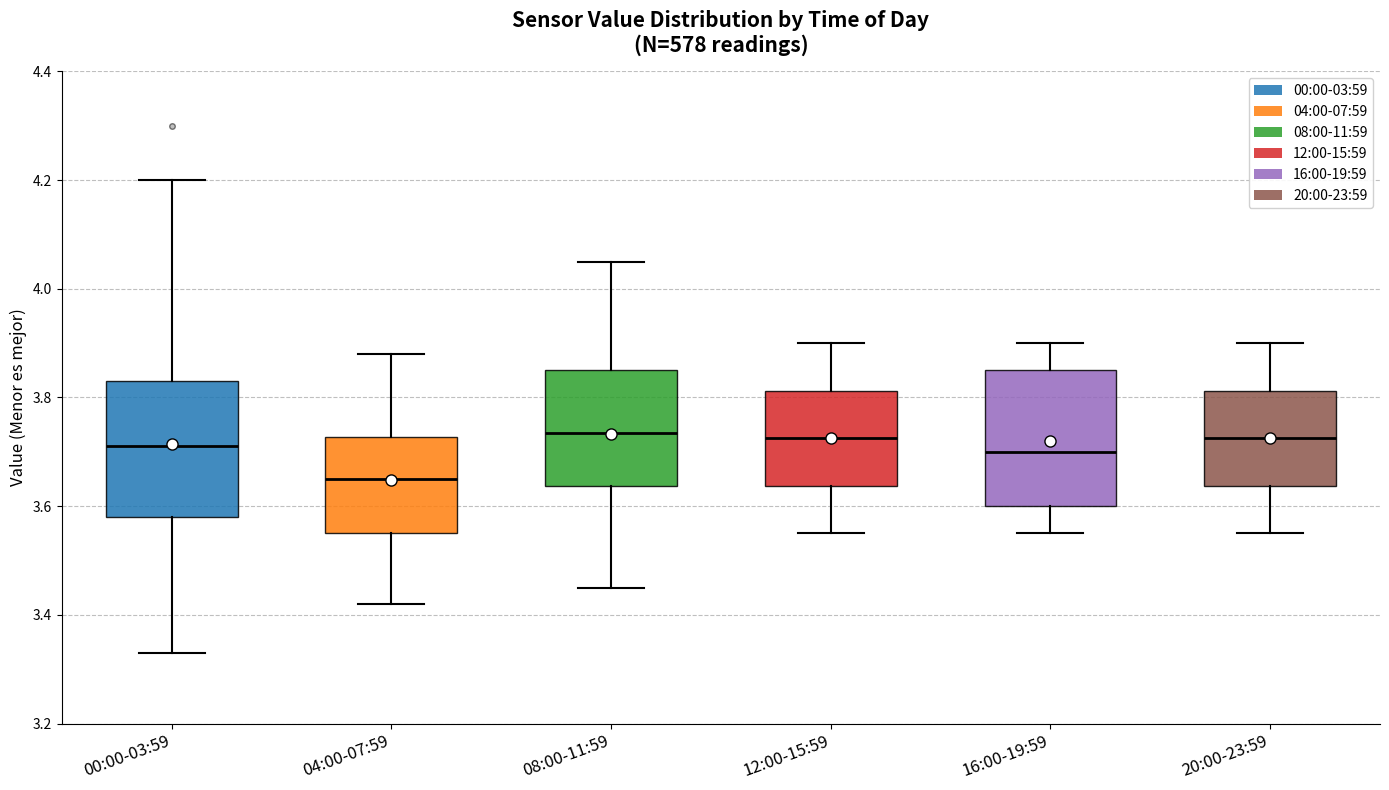

Reading left to right, transcribe this box plot: for each box, give where its median line is, the range the box spans, and where its two whiskers end, as read against the y-axis. The values are not printed on the chart, so give them approximately, as read against the axis.

00:00-03:59: median 3.72, box 3.58 to 3.84, whiskers 3.34 to 4.20
04:00-07:59: median 3.66, box 3.56 to 3.72, whiskers 3.42 to 3.88
08:00-11:59: median 3.74, box 3.64 to 3.86, whiskers 3.46 to 4.06
12:00-15:59: median 3.72, box 3.64 to 3.82, whiskers 3.56 to 3.90
16:00-19:59: median 3.70, box 3.60 to 3.86, whiskers 3.56 to 3.90
20:00-23:59: median 3.72, box 3.64 to 3.82, whiskers 3.56 to 3.90